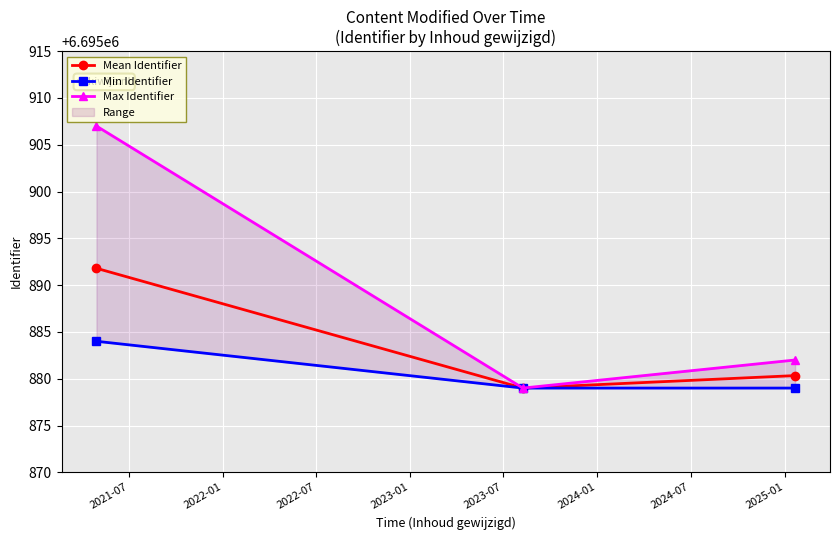

What is the maximum value shown in the chart?

6695907.0